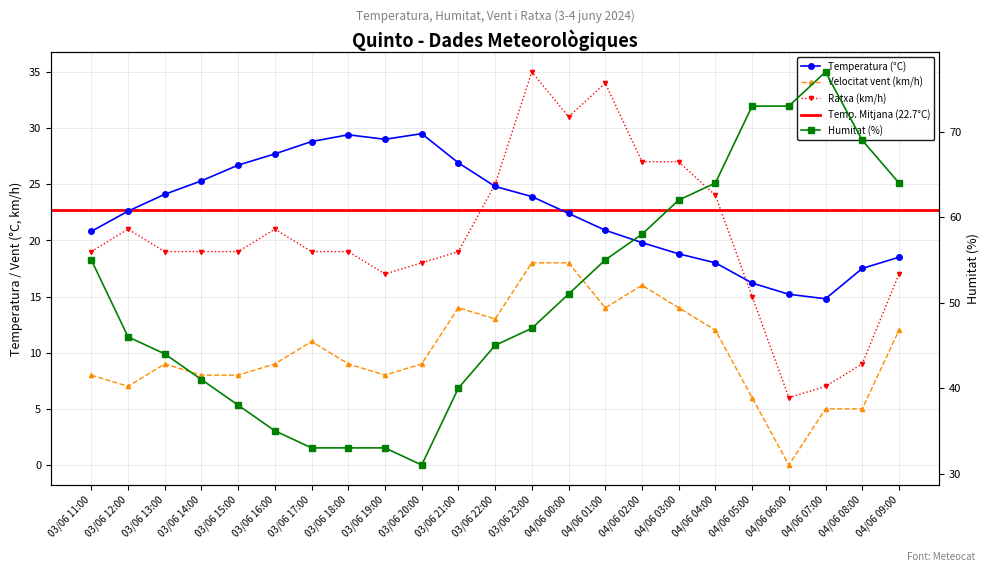

The Velocitat vent (km/h) series shows 14.0 at 04/06 01:00. True or false?

True